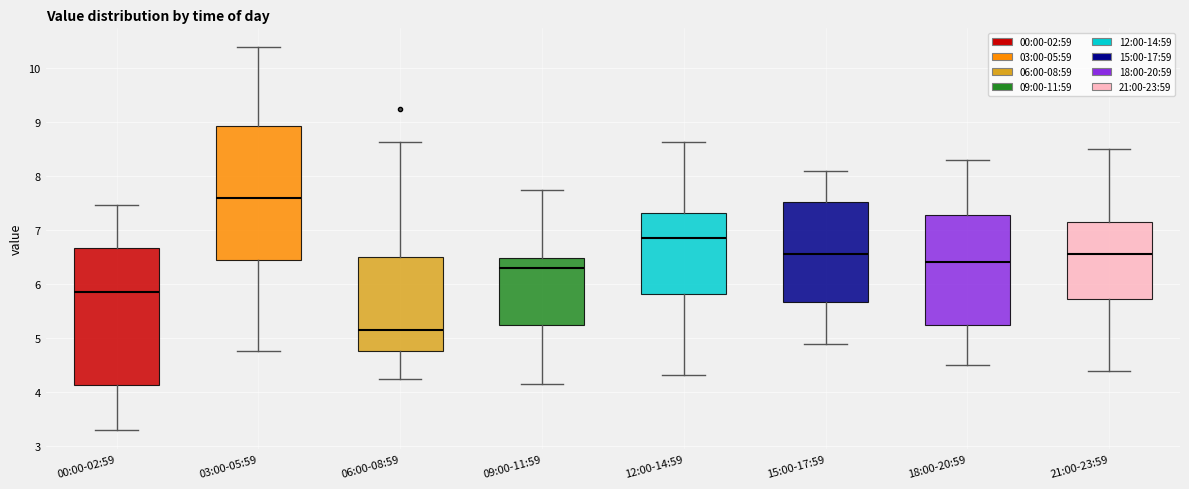

Where does the lower whisker of the box for 15:00-17:59 end on the y-axis? The values are not printed on the chart, so give them approximately, as read against the axis.

4.9